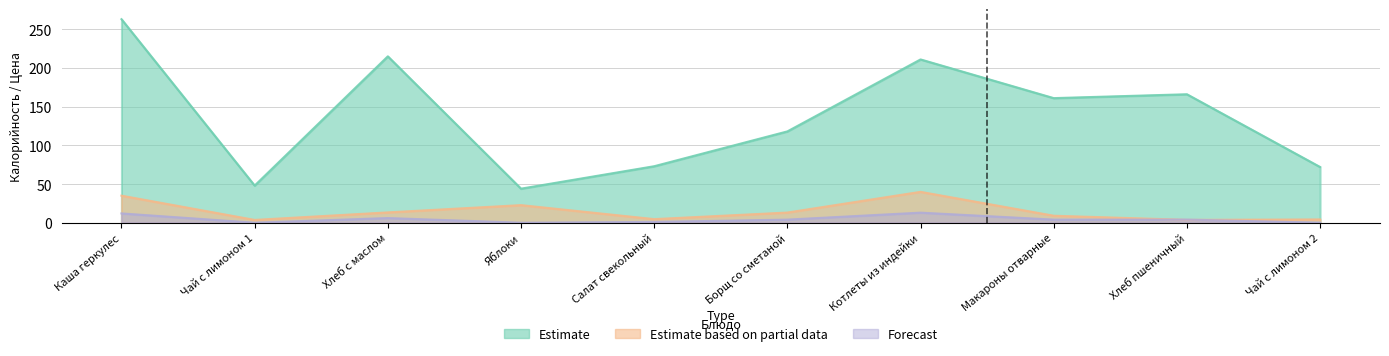

How many data points in Forecast are less than 4?

4